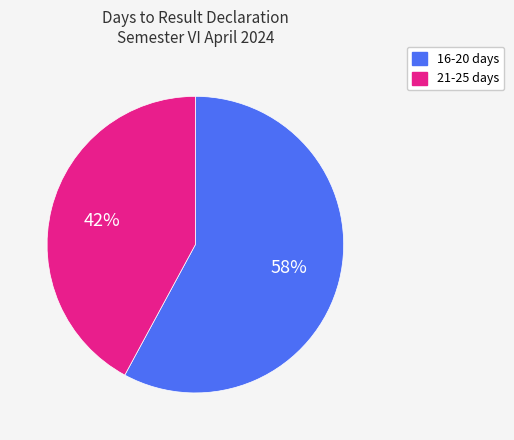

Count the number of slices in the pie.

2